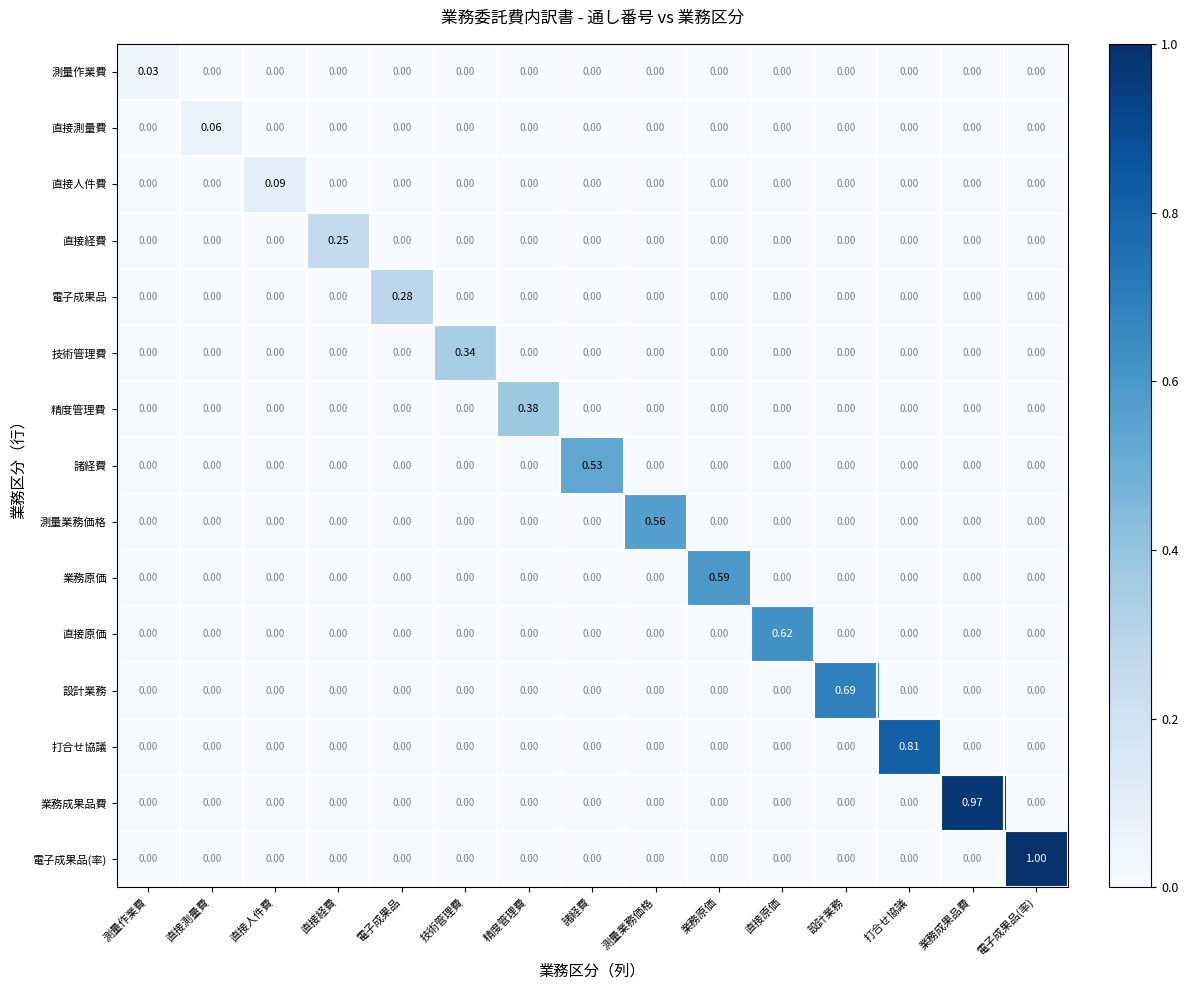

Which series has the widest spread of values?

電子成果品(率)